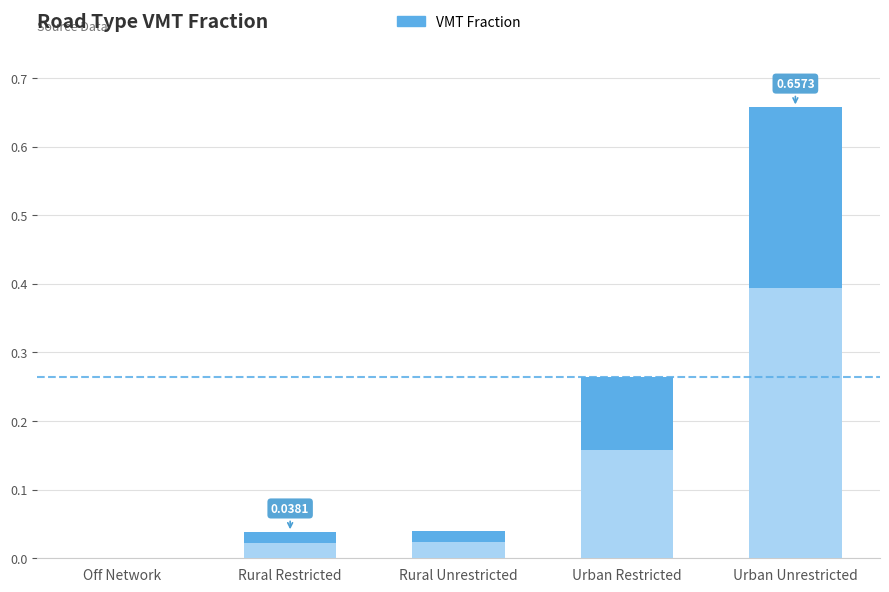

Are the bars horizontal?

No